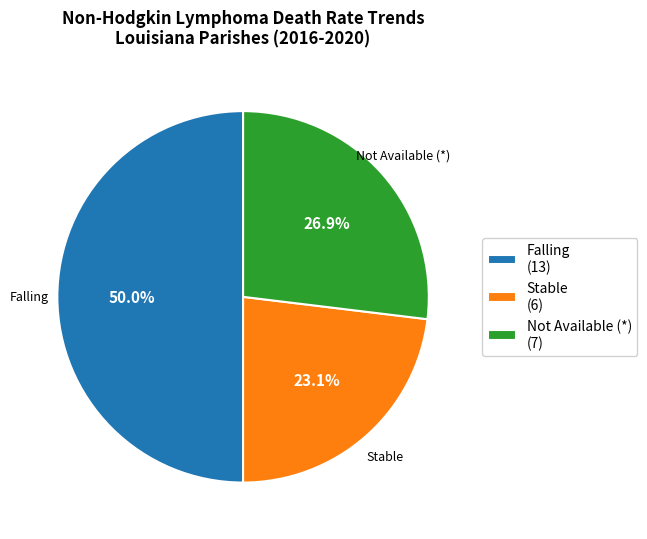

Combined, do Stable (6) and Falling (13) account for over 50%?

Yes